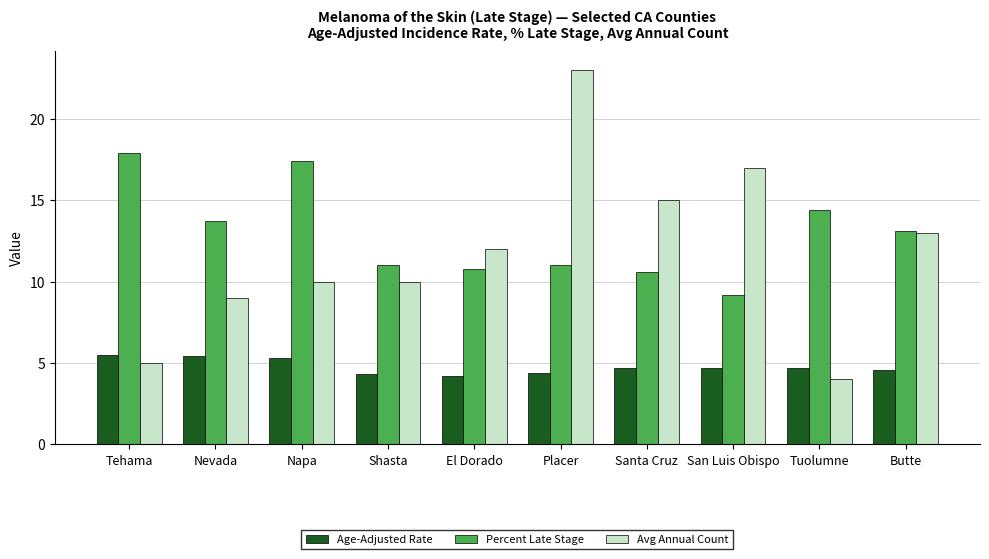

What is the label of the 6th bar from the left?

Placer